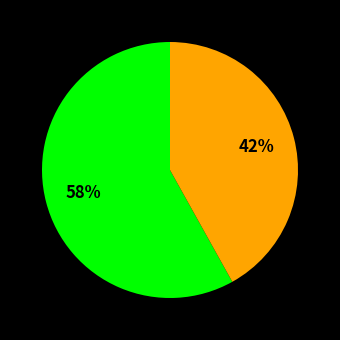

To the nearest percent, what is the difference between the largest and smallest slice percentages?

16%